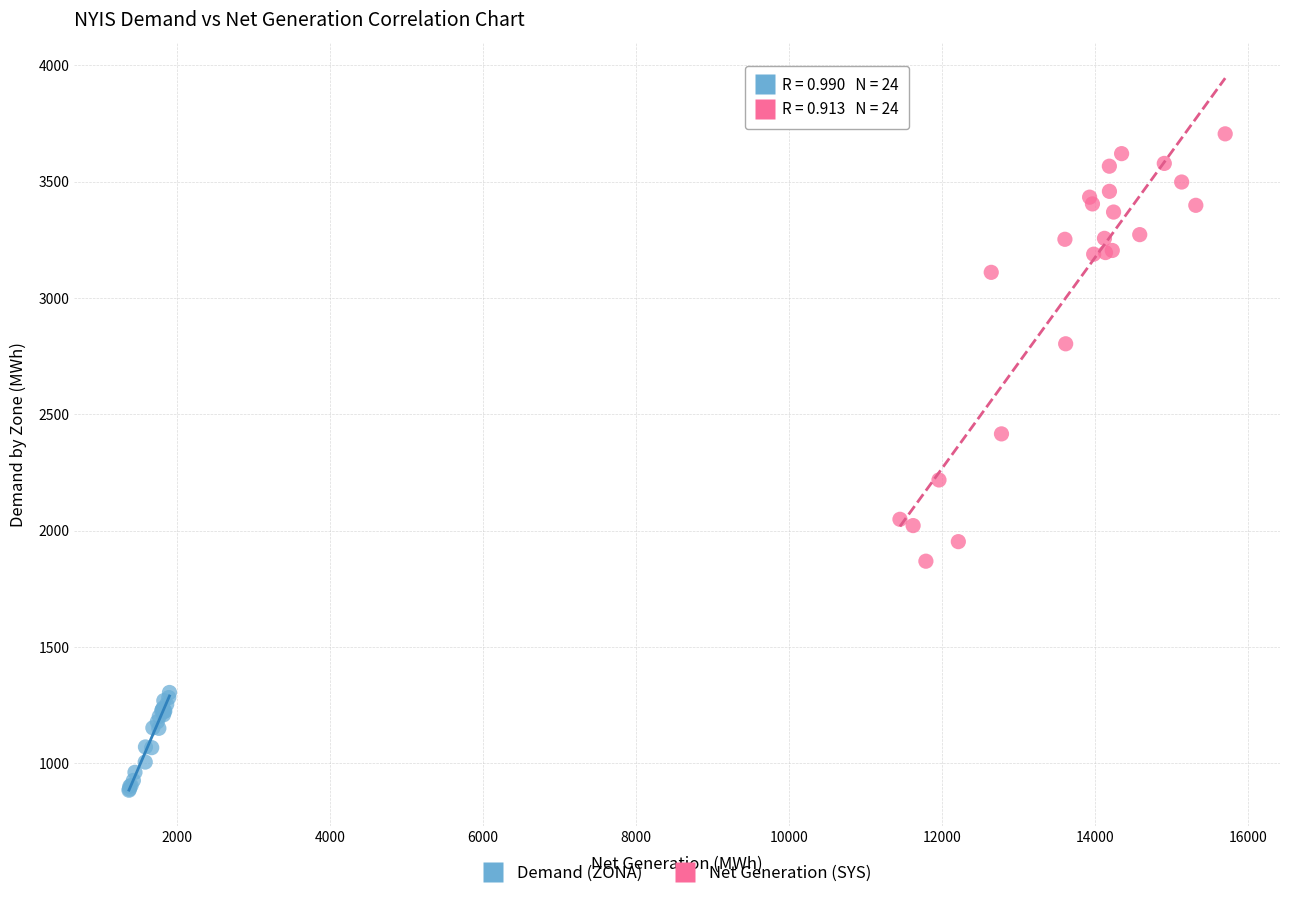

Which series contains the lowest Y value?

Demand (ZONA)